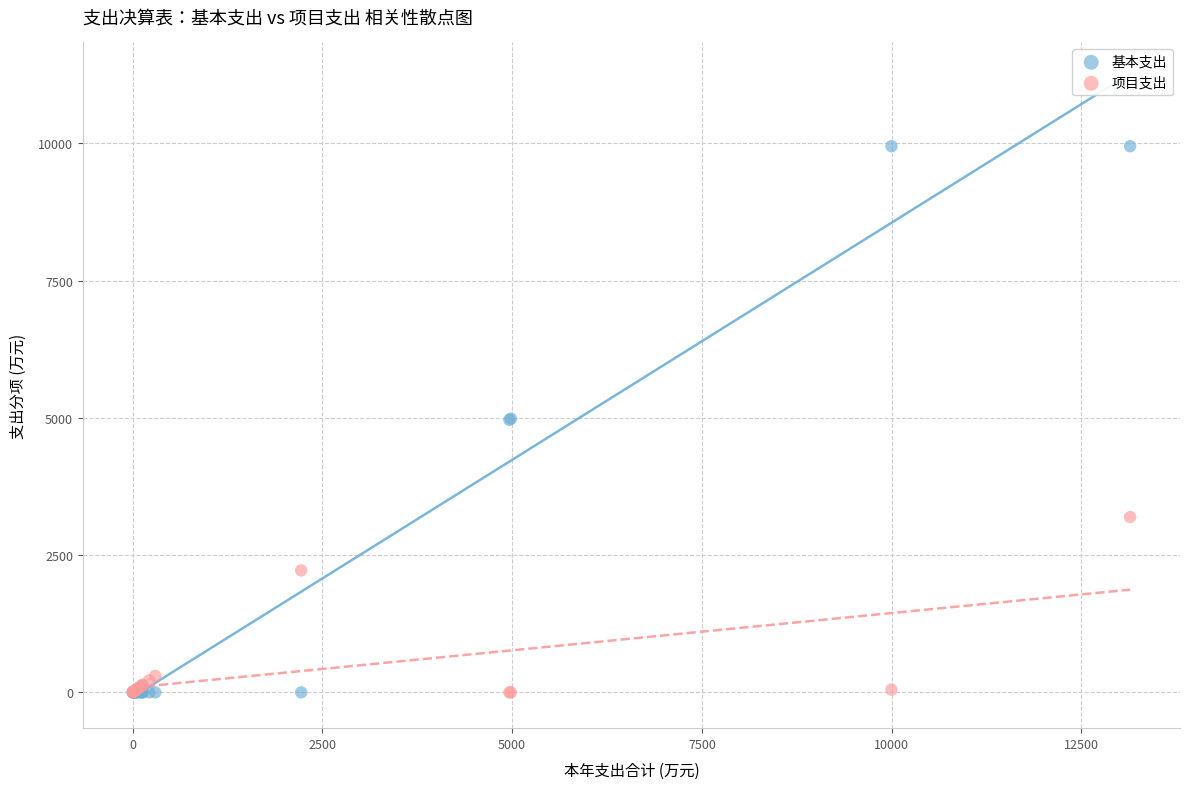

What are all the series names shown in the legend?

基本支出, 项目支出